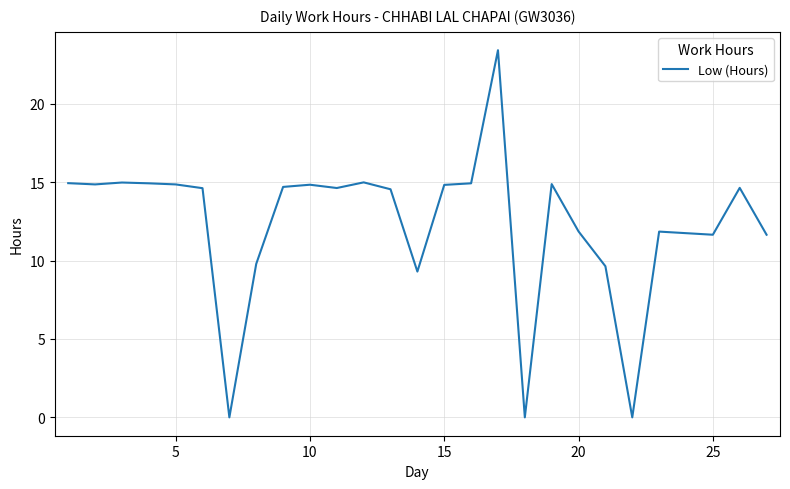

What is the greatest value displayed?

23.4